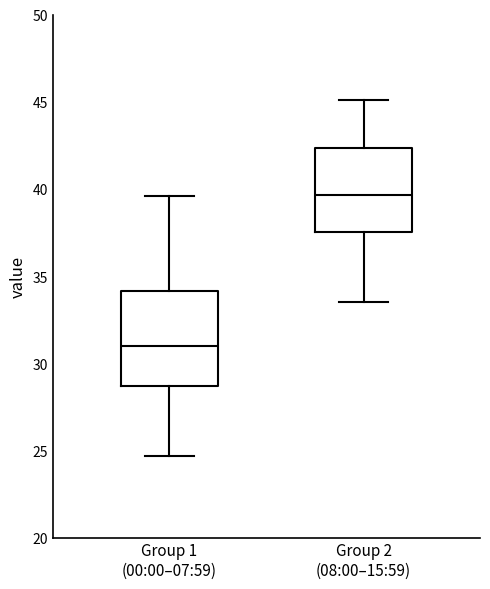

Which box is the tallest, from its lower edge to its upper edge?

Group 1 (00:00–07:59)